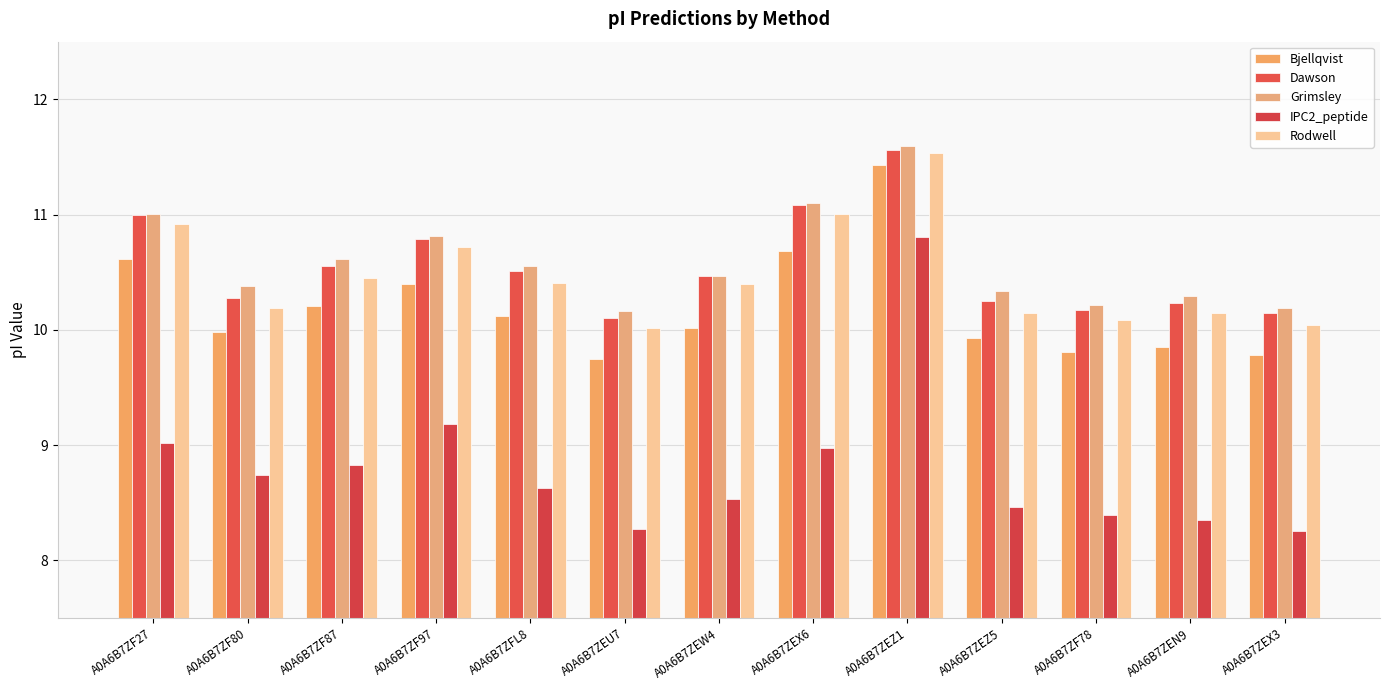

How many distinct data groups are displayed?

5